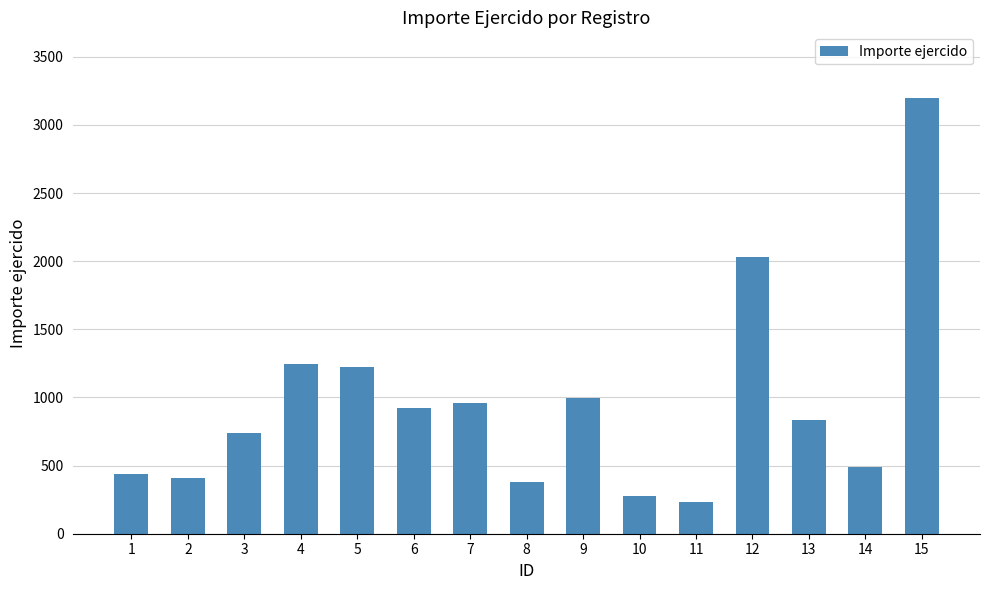

Is it true that the value at 4 is 1867?

False